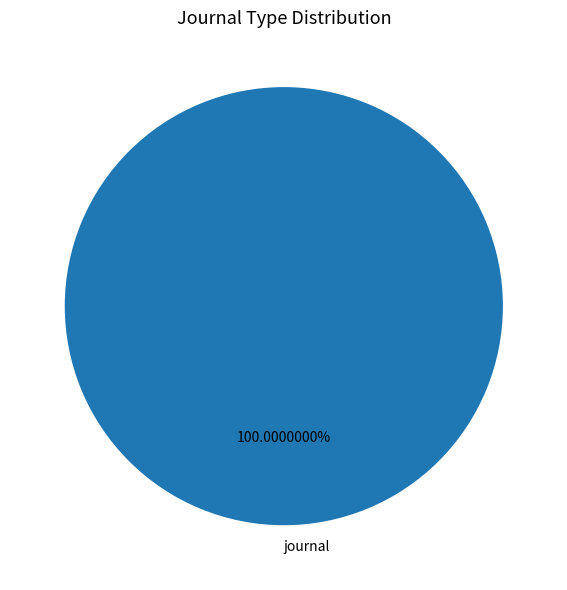

What percentage is the journal slice, to the nearest percent?

100%